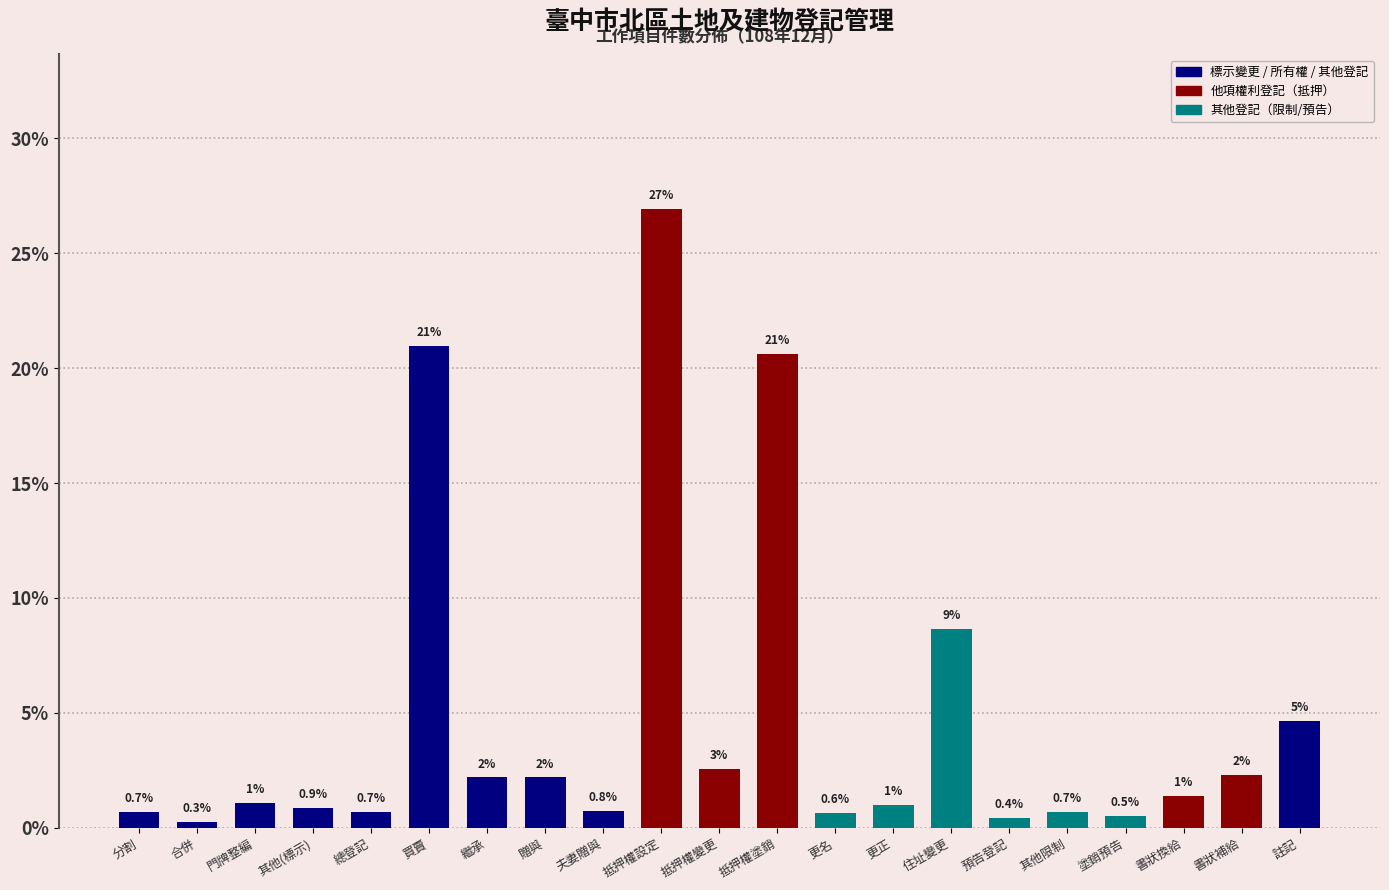

What is the greatest value displayed?

26.9